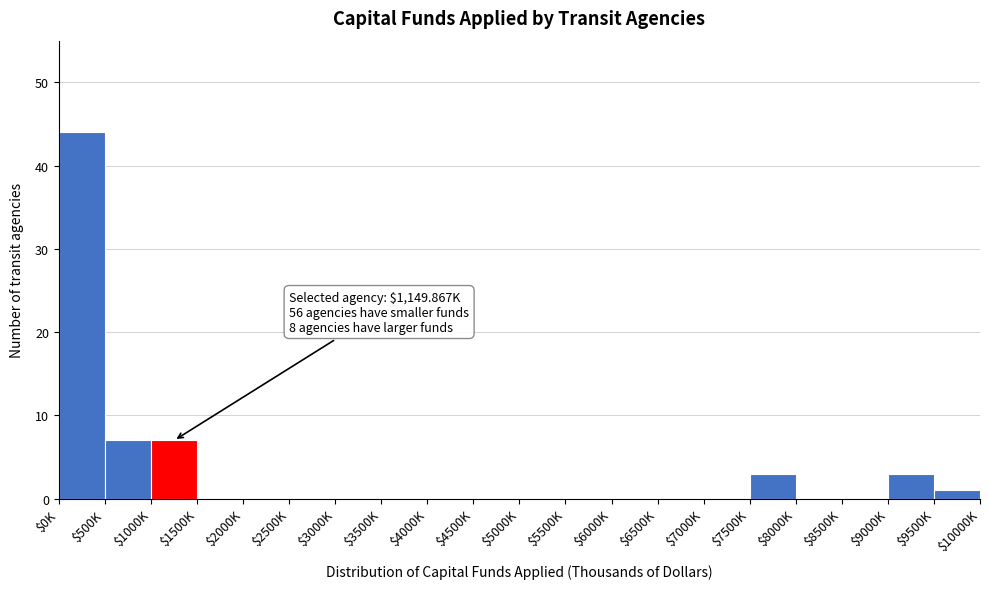

At which category does the chart reach its peak across all series?

$0K